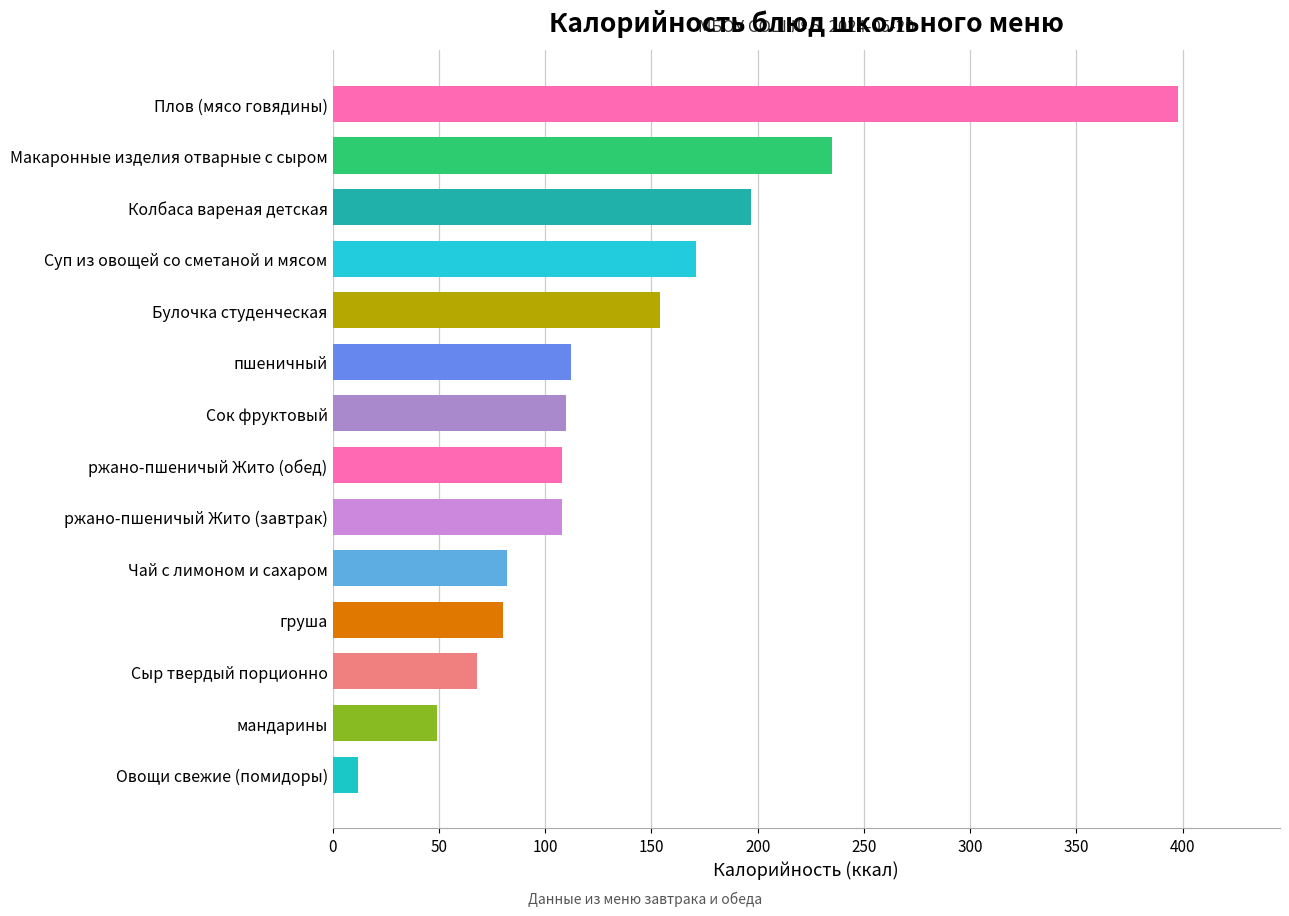

Reading bottom to top, transcribe all the data shown in this chart.

12	49	68	80	82	108	108	110	112	154	171	197	235	398